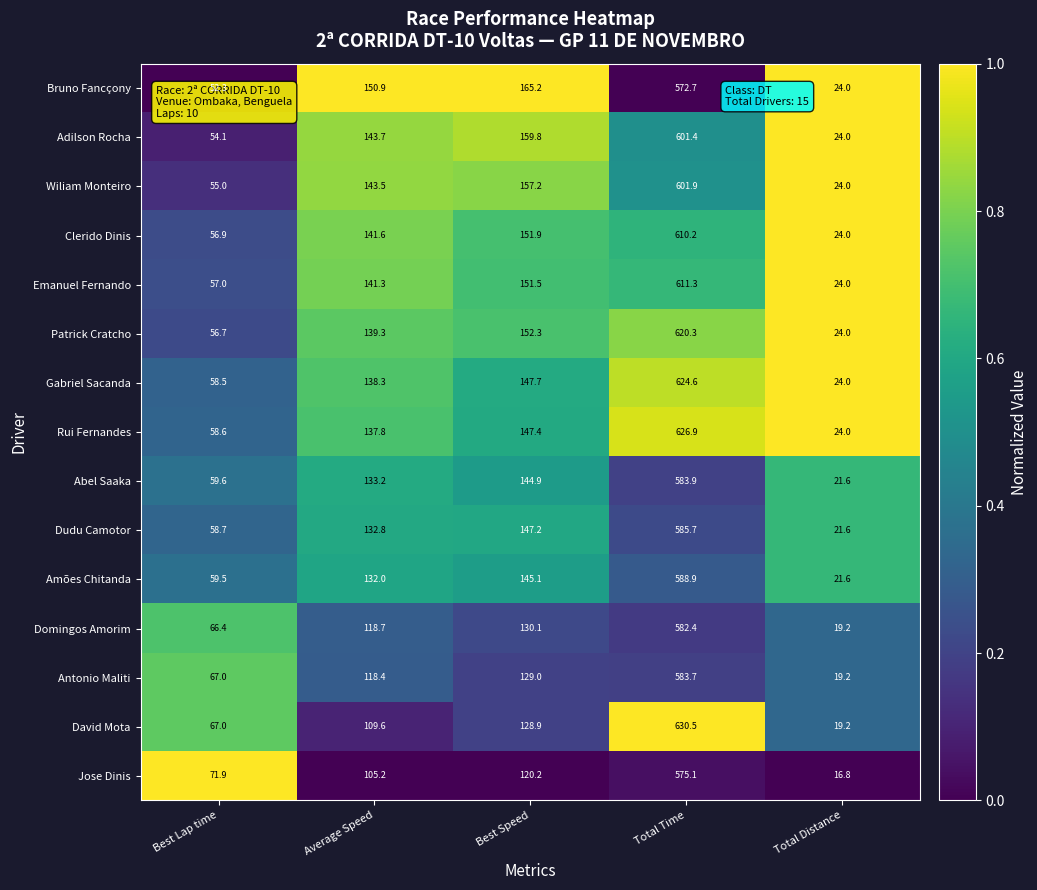

What is the sum of all Dudu Camotor values?

946.0